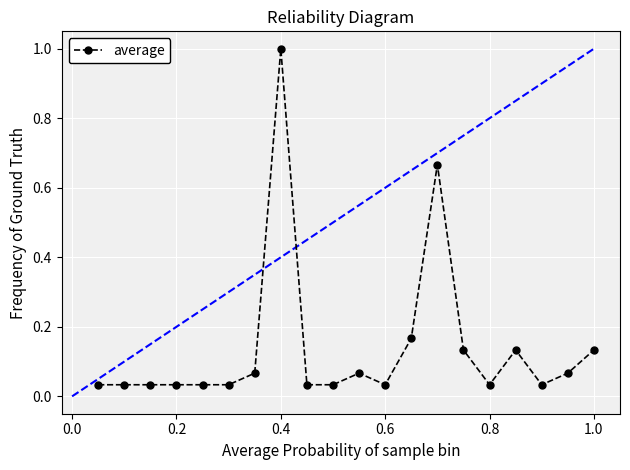

What is the difference between the maximum and minimum values?

1.0